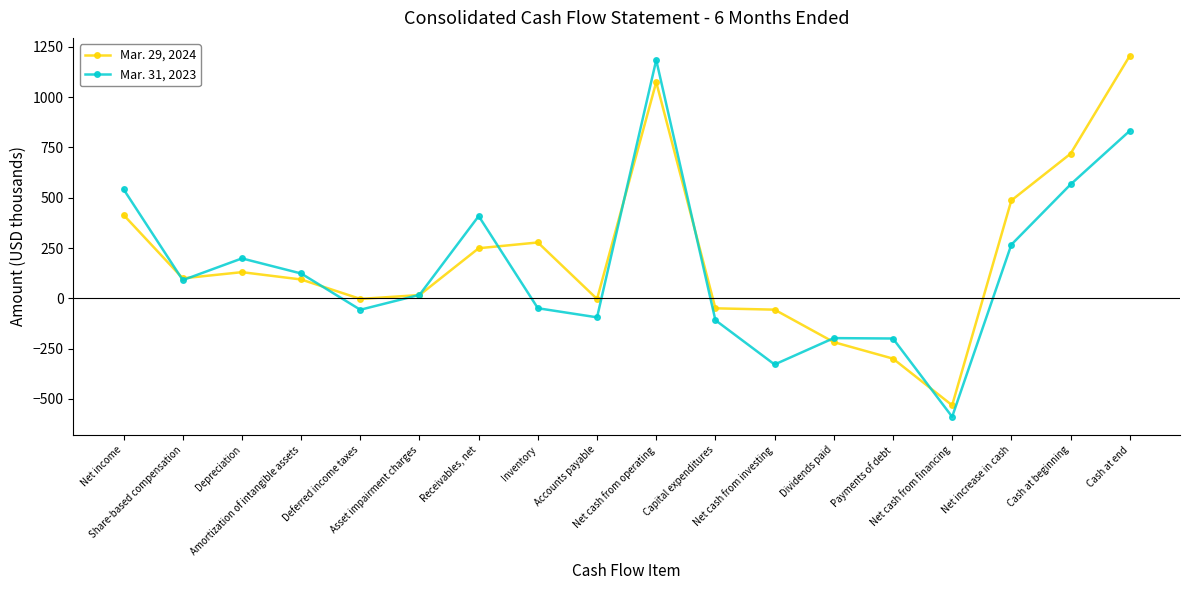

At how many categories does at least one series exceed 379?

6